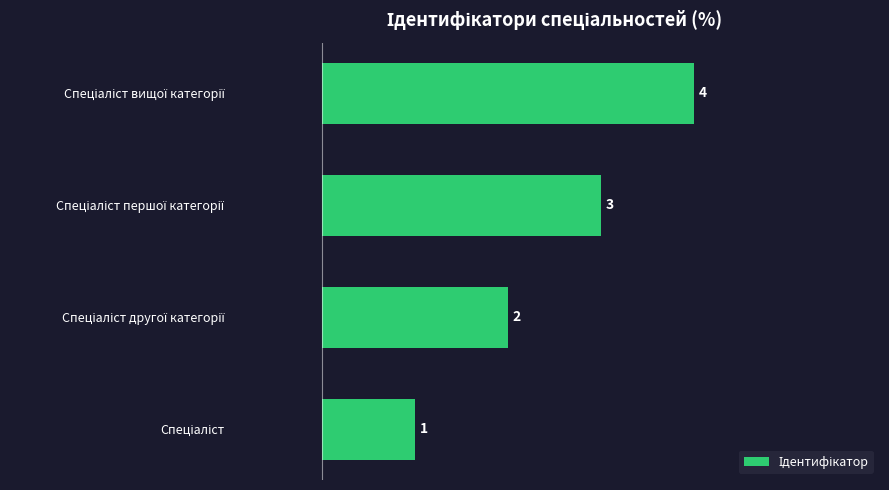

What is the sum of all values?

10